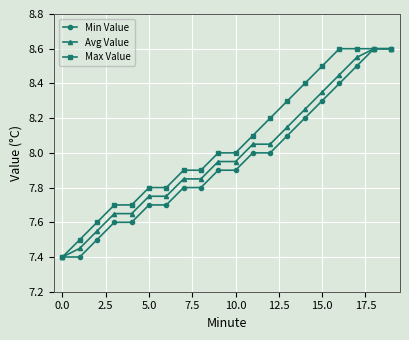

What is the minimum value shown in the chart?

7.4